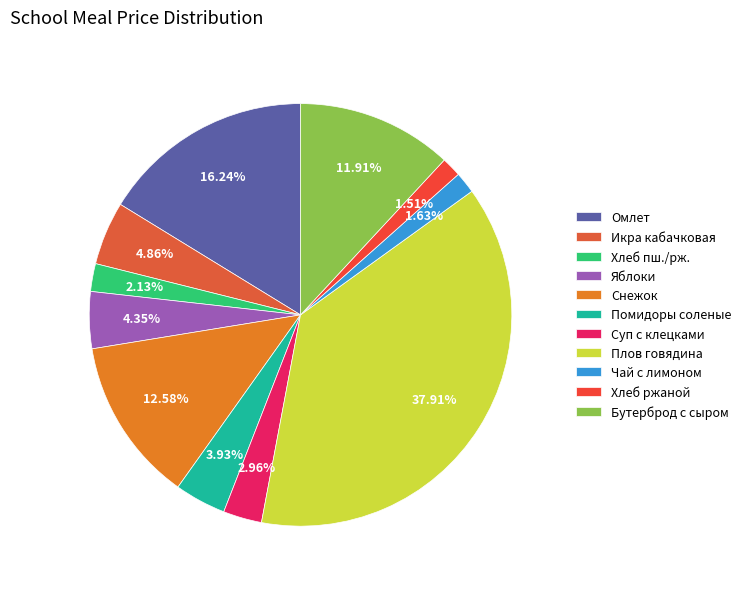

What percentage is the Бутерброд с сыром slice, to the nearest percent?

12%